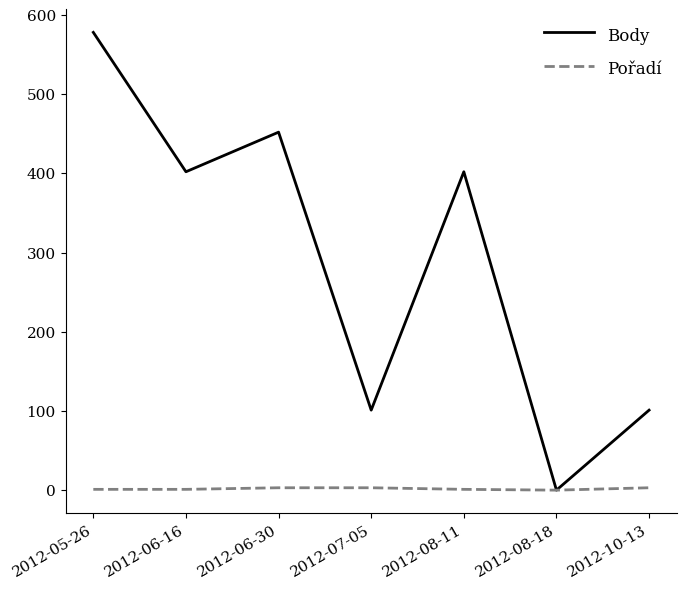

The Pořadí series shows 3 at 2012-10-13. True or false?

True